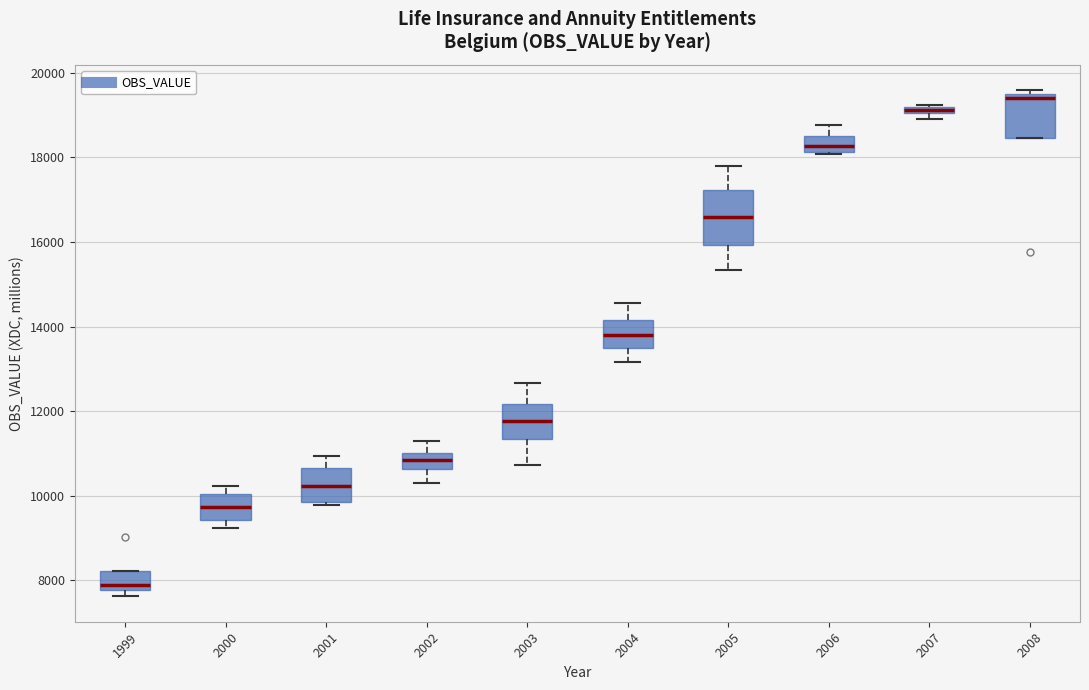

Which box's median line is the lowest?

1999